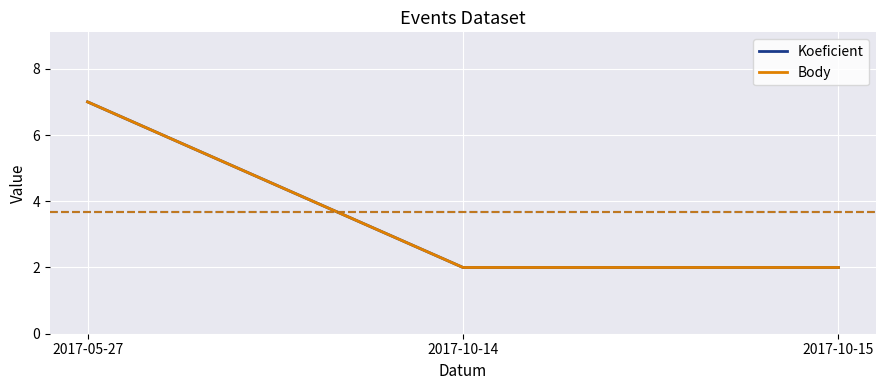

Does the chart have visible grid lines?

Yes